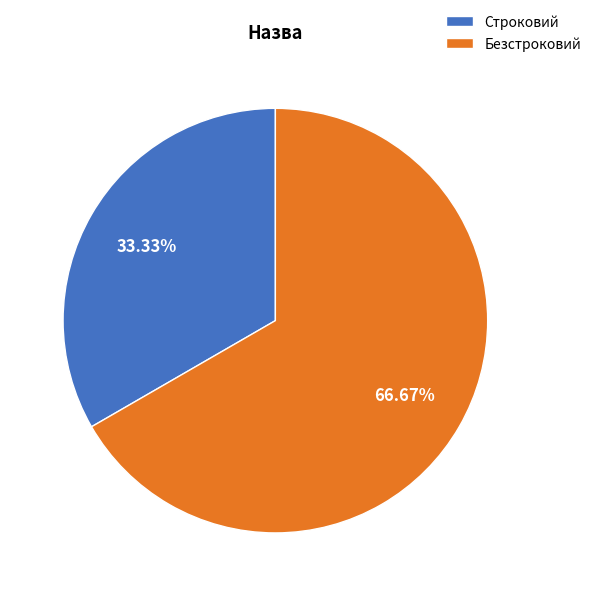

To the nearest percent, what is the difference between the Безстроковий and Строковий slice percentages?

33%